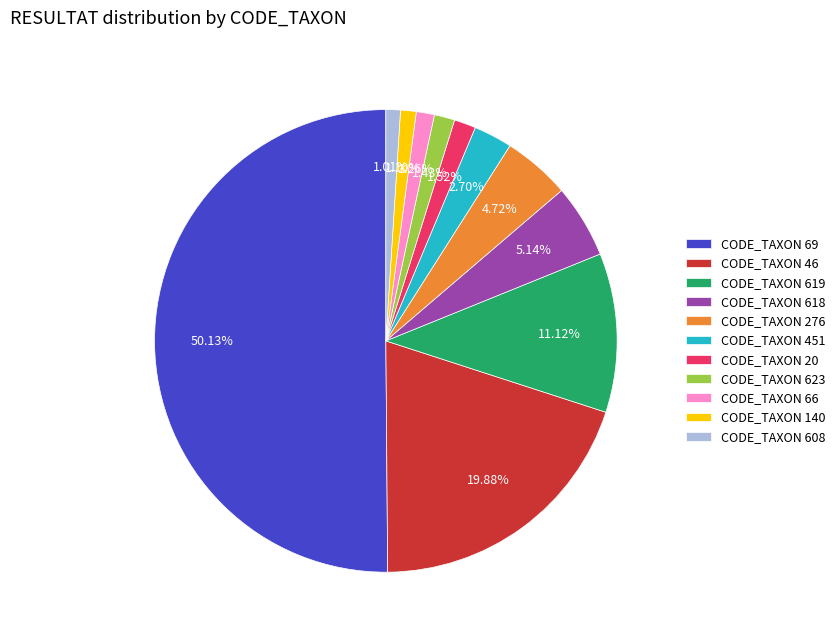

To the nearest percent, what is the average slice percentage?

9%